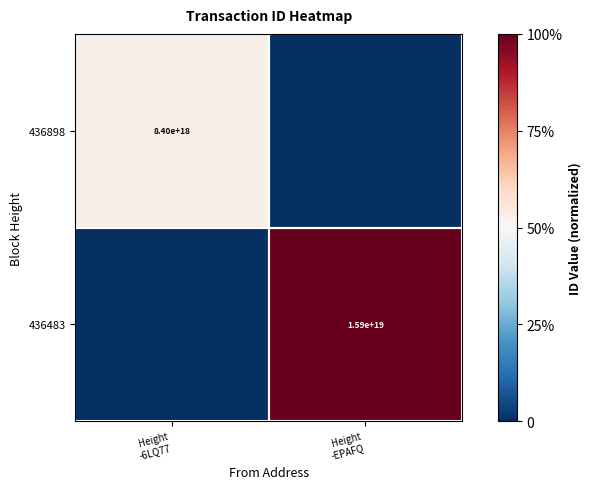

Is it true that 436483 equals 1.0 at Height -EPAFQ?

True